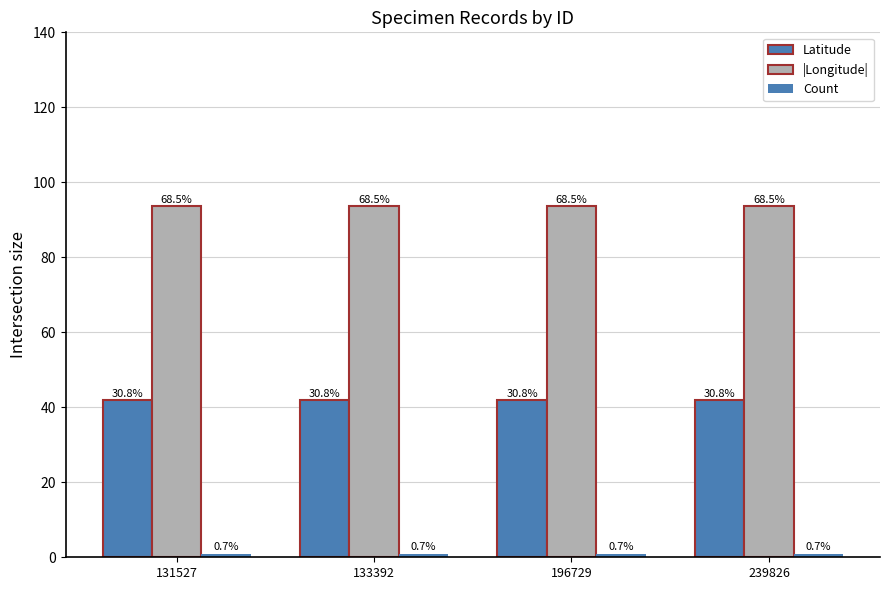

At which label does Count reach its peak?

131527